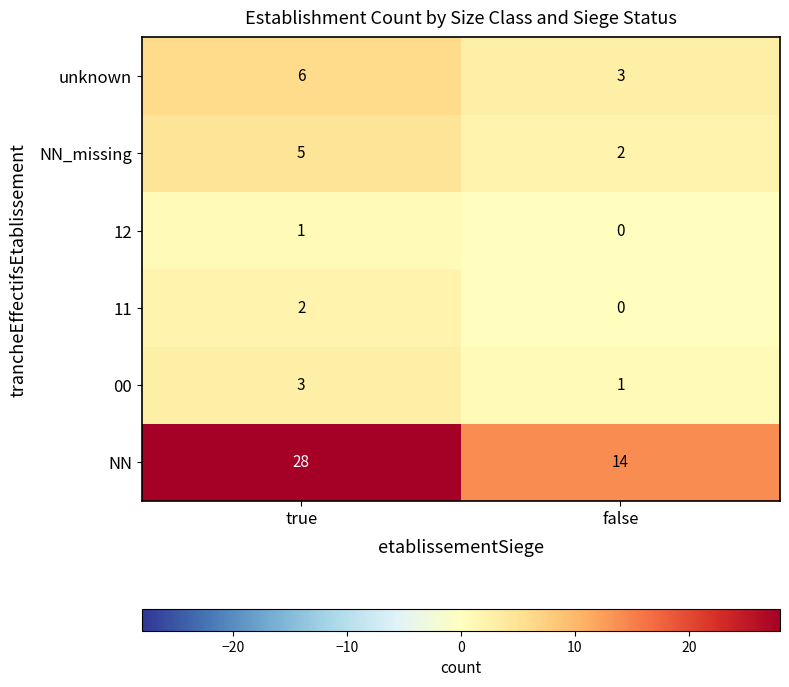

Rank the categories by NN_missing value from lowest to highest.

false, true